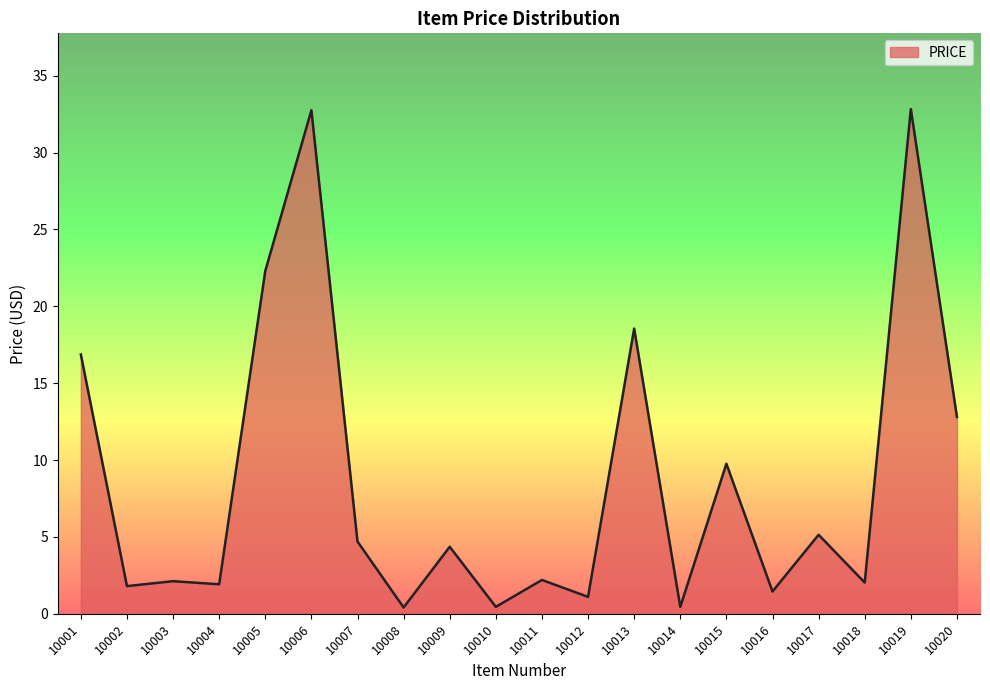

Is it true that the value at 10013 is 18.6?

True